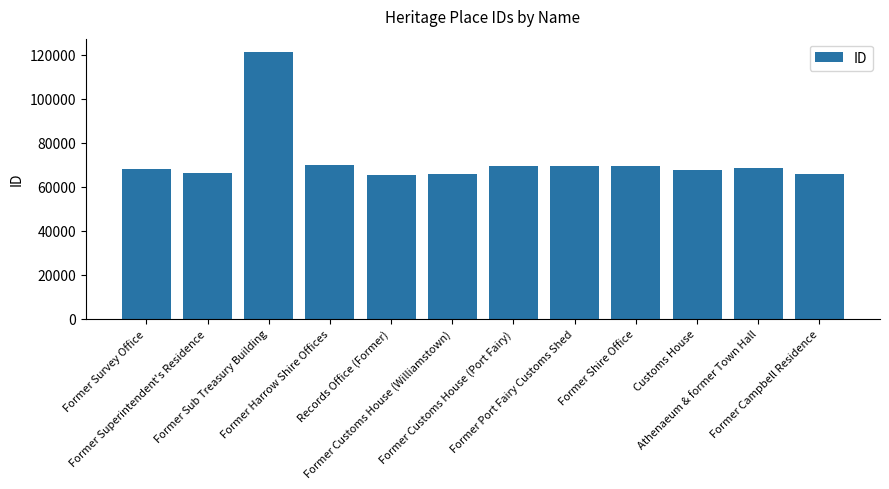

What is the ratio of the value at Former Survey Office to the value at Former Harrow Shire Offices?

1.0